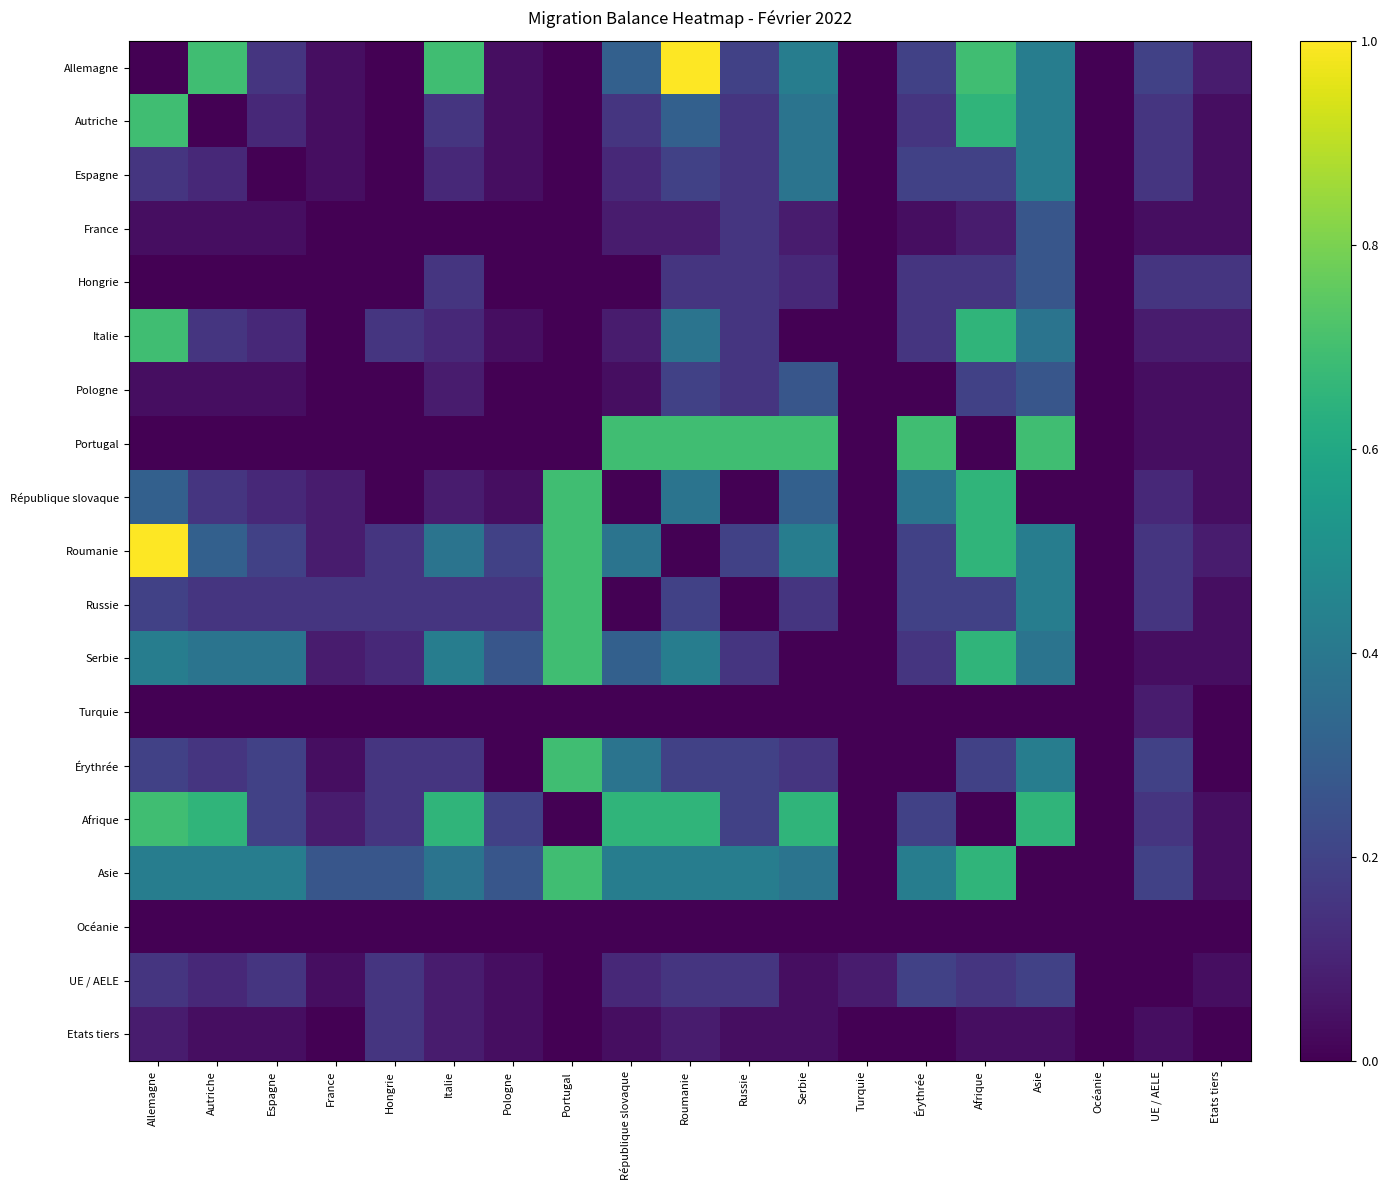

Rank the series at Russie from highest to lowest value.

Portugal, Asie, Allemagne, Roumanie, Érythrée, Afrique, Autriche, Espagne, France, Hongrie, Italie, Pologne, Serbie, UE / AELE, Etats tiers, République slovaque, Russie, Turquie, Océanie